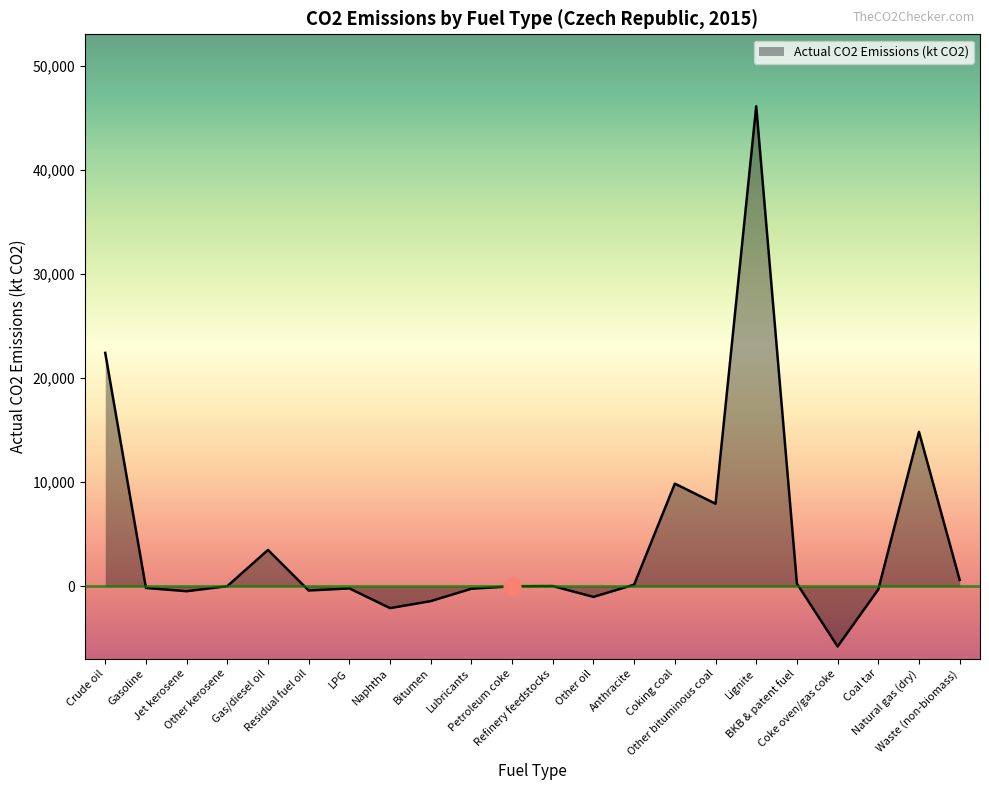

What is the greatest value displayed?

46122.3